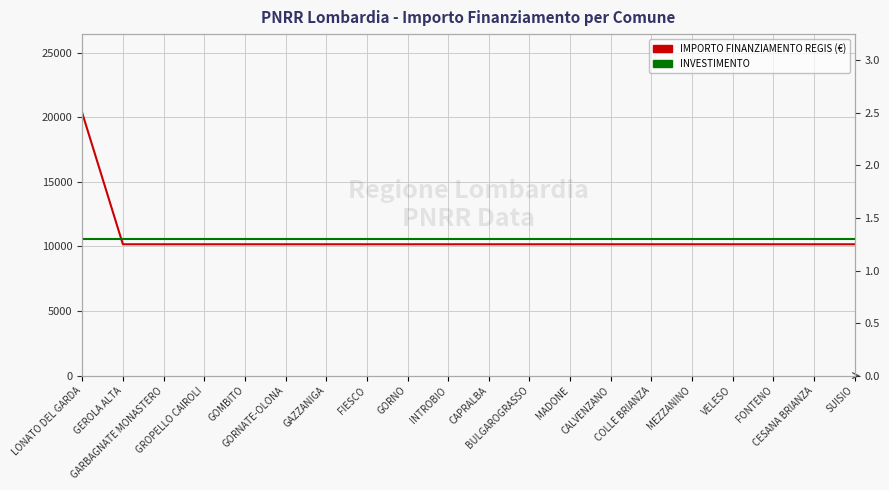

What is the sum of all IMPORTO FINANZIAMENTO REGIS values?

213612.0